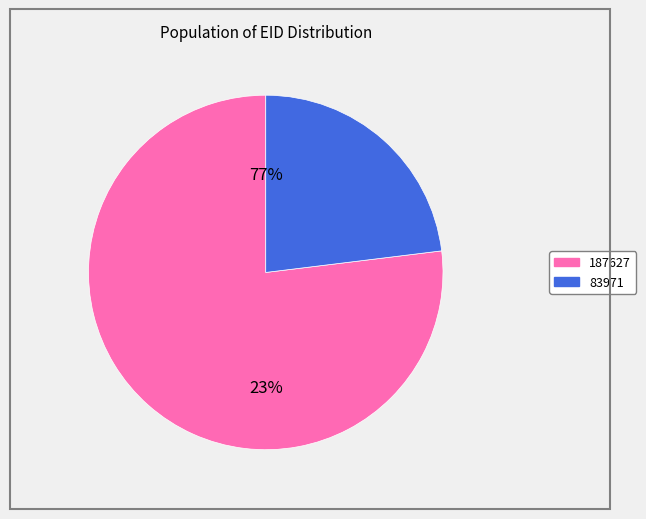

To the nearest percent, what percentage of the pie is 187627?

77%